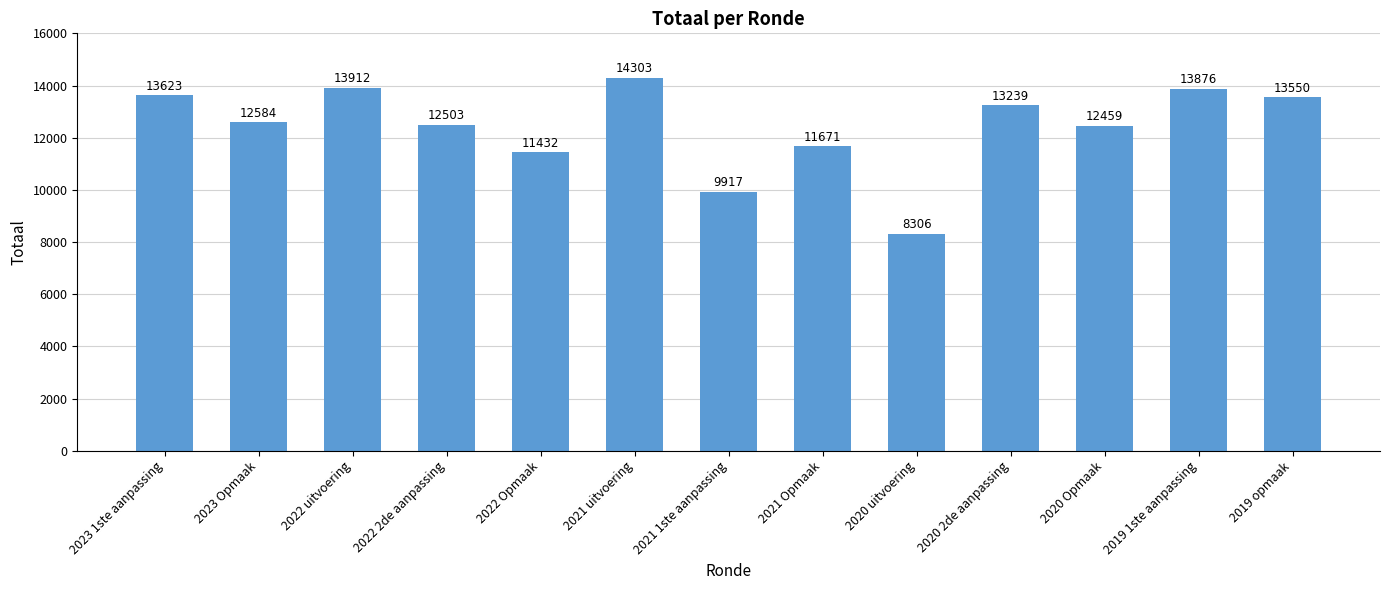

How many series are shown in this chart?

1